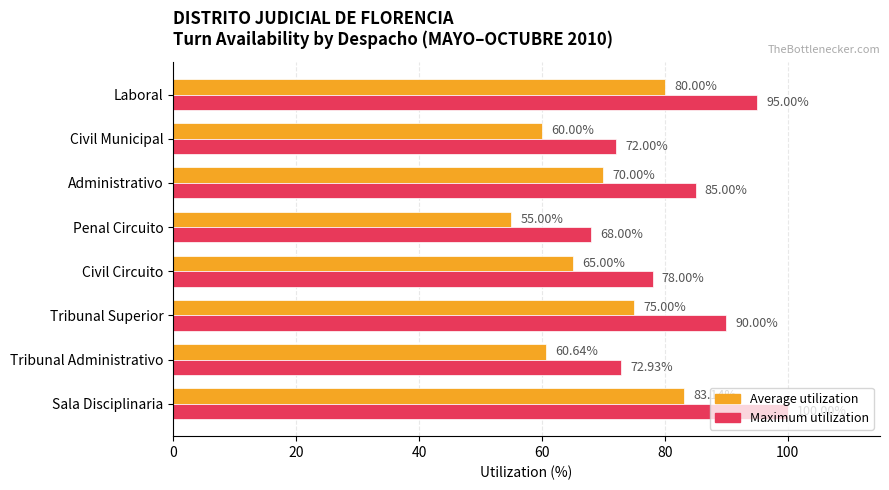

What is the sum of all Maximum utilization values?

660.9